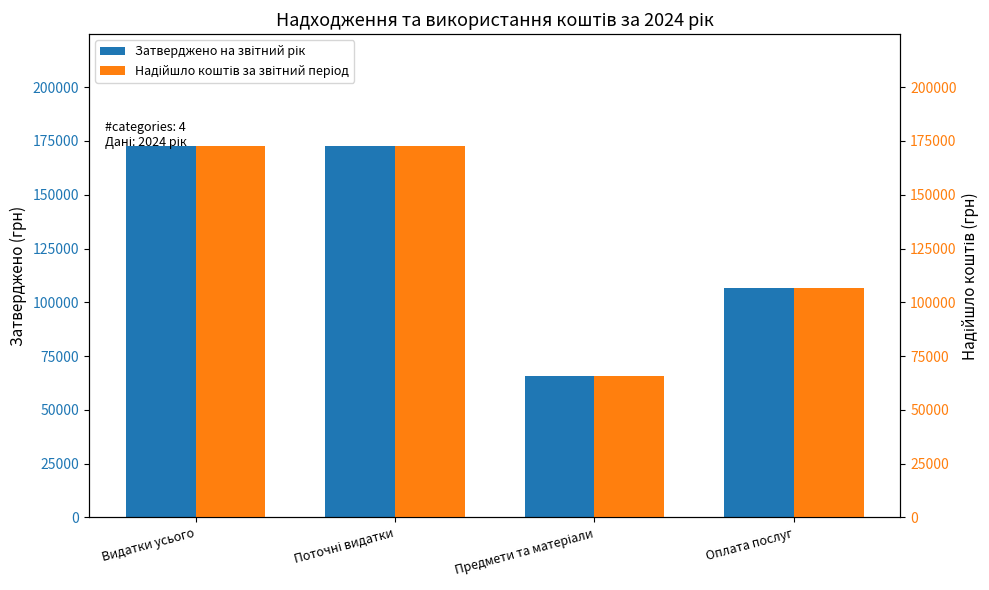

Which series has the largest range (max minus min)?

Затверджено на звітний рік